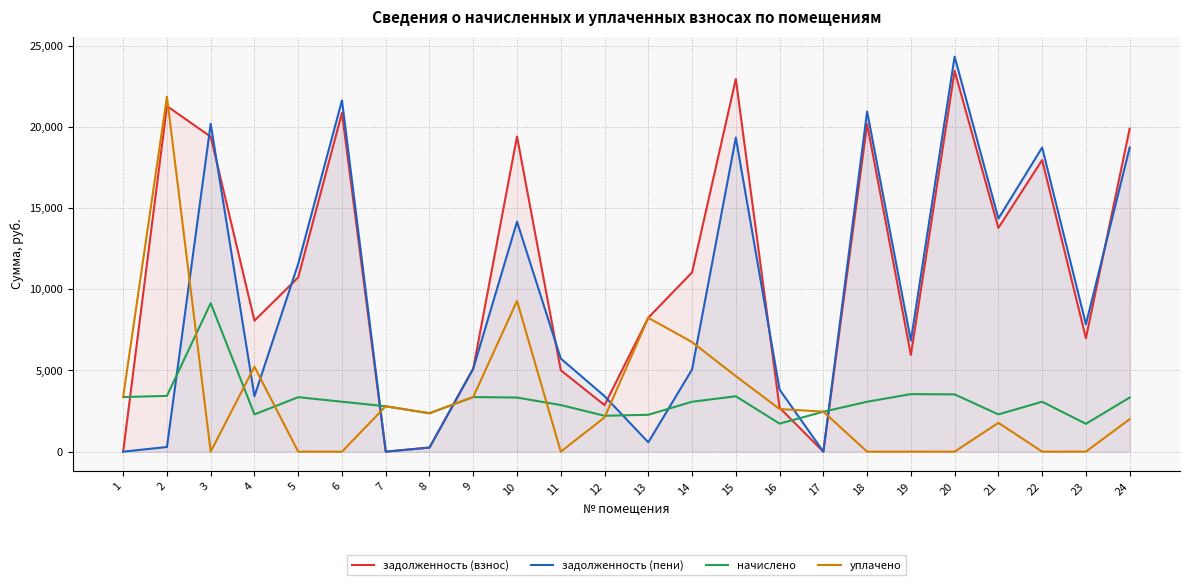

Between 5 and 11, which series saw the biggest shift?

задолженность (пени)